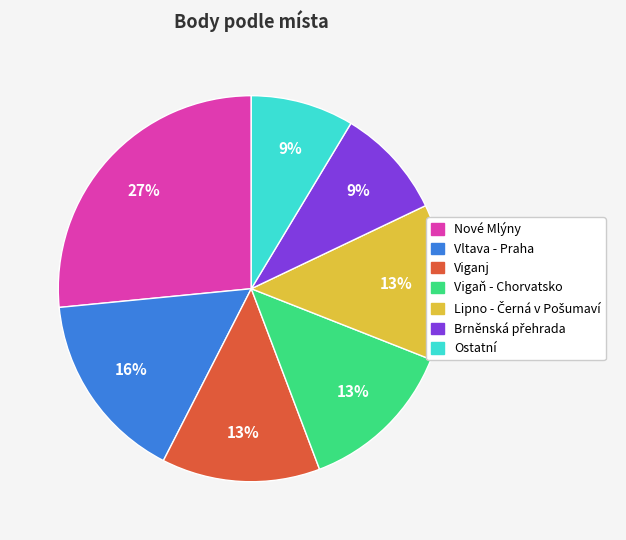

To the nearest percent, what is the difference between the Vltava - Praha and Viganj slice percentages?

3%